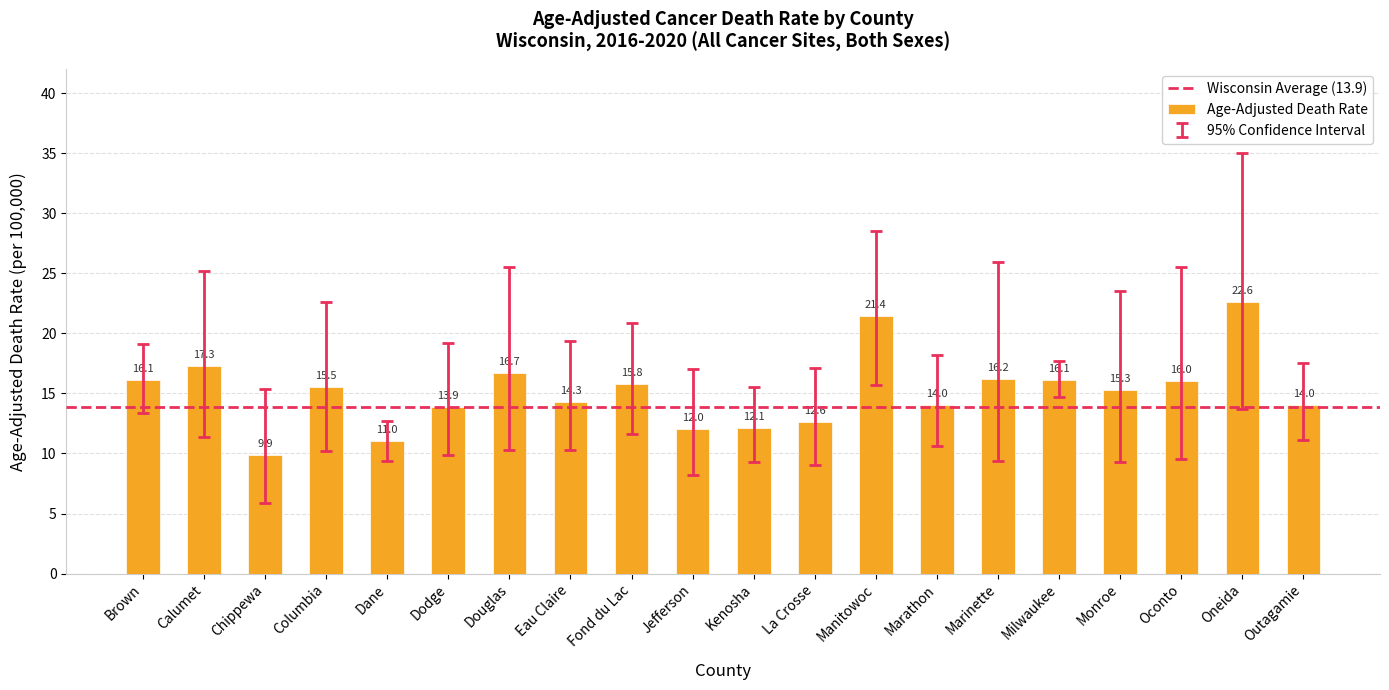

Does the chart contain stacked bars?

No